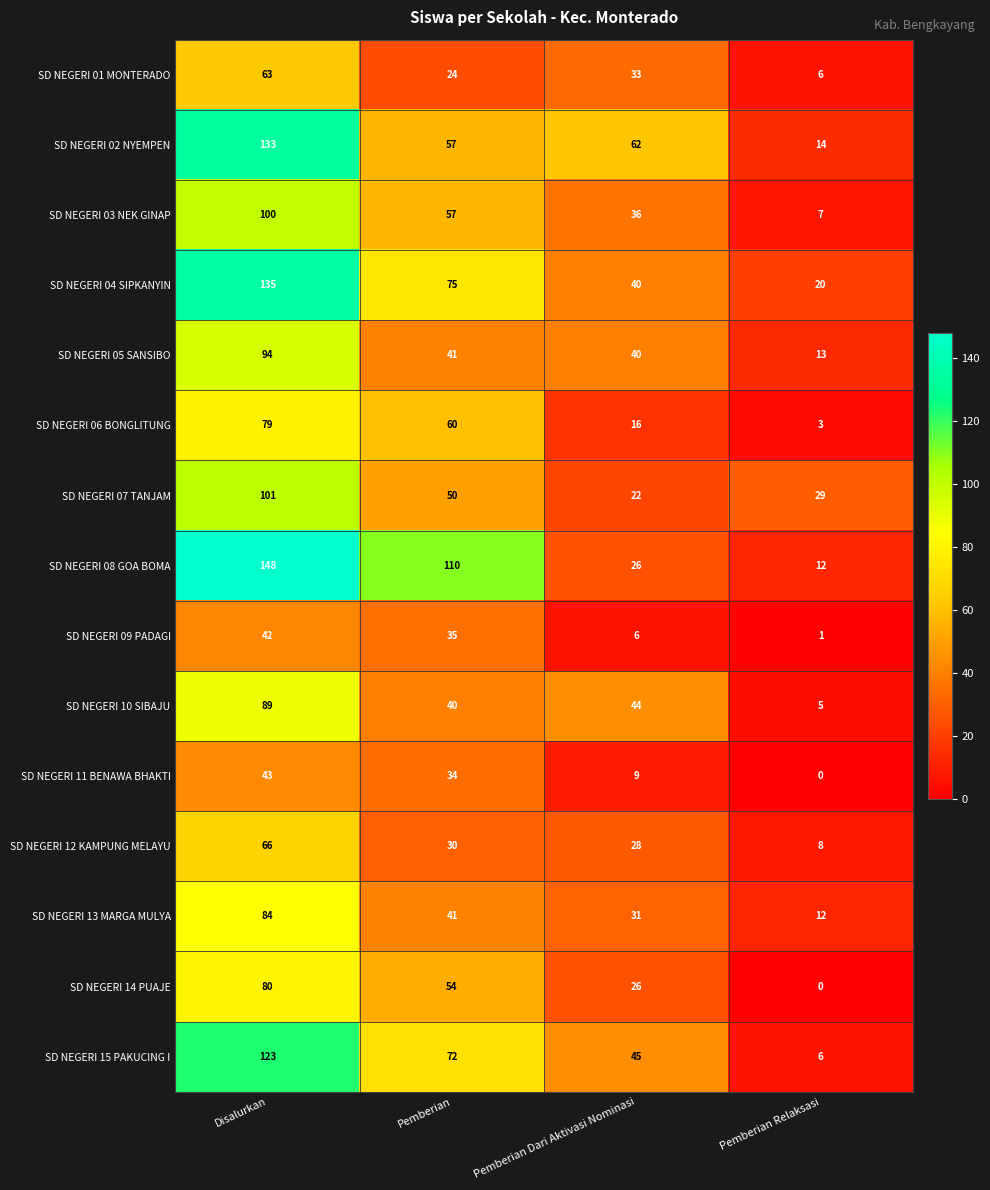

How many data points in SD NEGERI 15 PAKUCING I are less than 72?

2